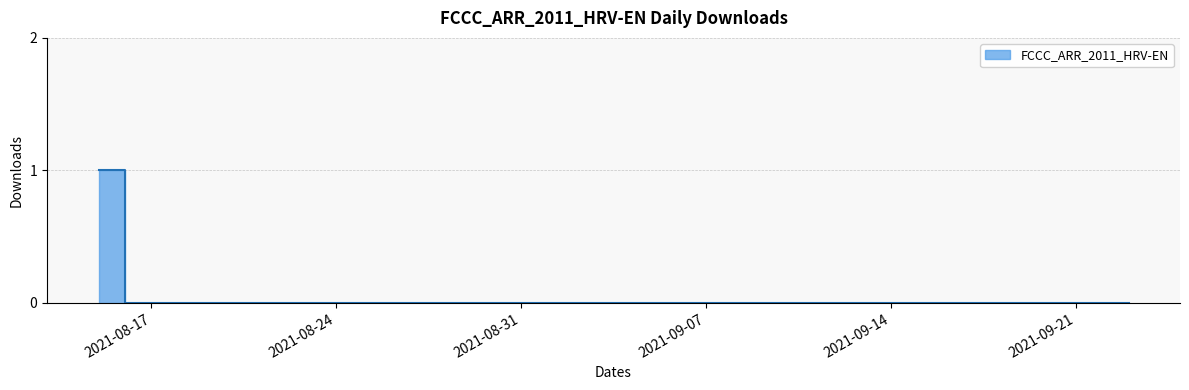

True or false: there are more than 2 points higher than both neighbors.

False